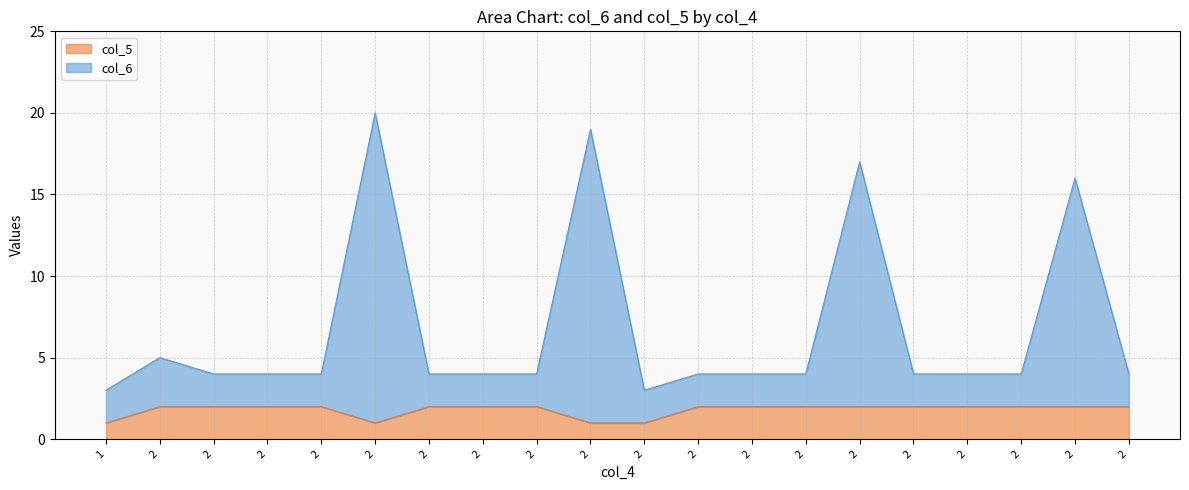

True or false: col_5 and col_6 intersect in this chart.

False